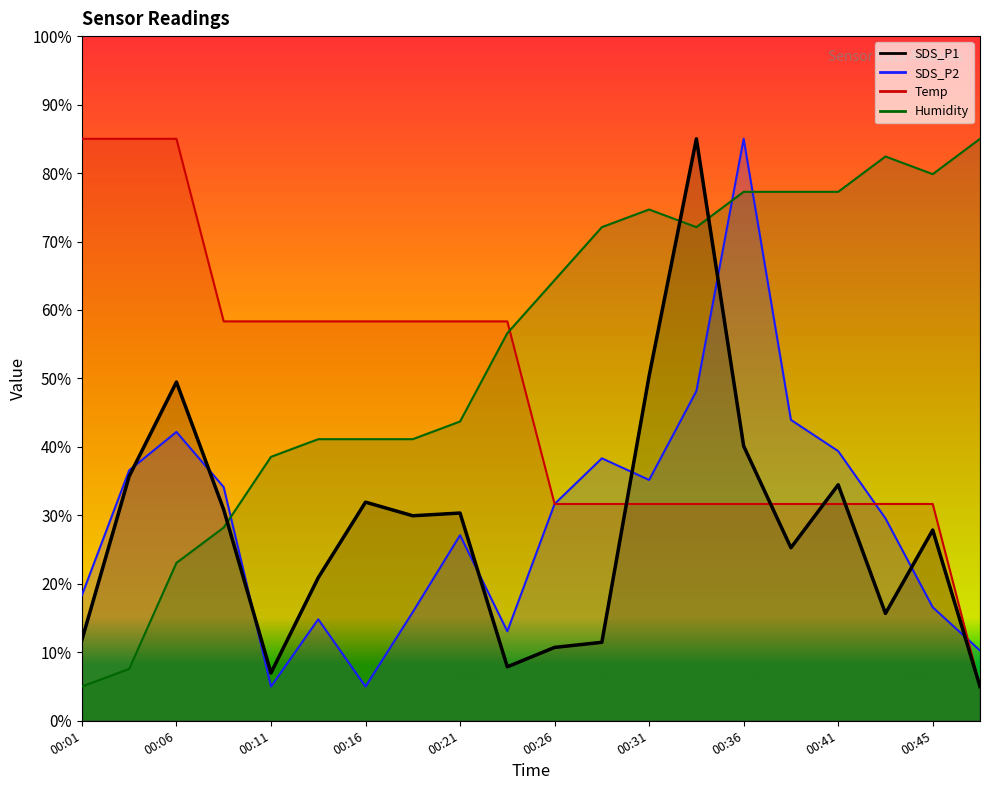

Rank the categories by Humidity value from lowest to highest.

00:01, 00:03, 00:06, 00:08, 00:11, 00:13, 00:16, 00:18, 00:21, 00:23, 00:26, 00:28, 00:33, 00:31, 00:36, 00:38, 00:41, 00:45, 00:43, 00:48